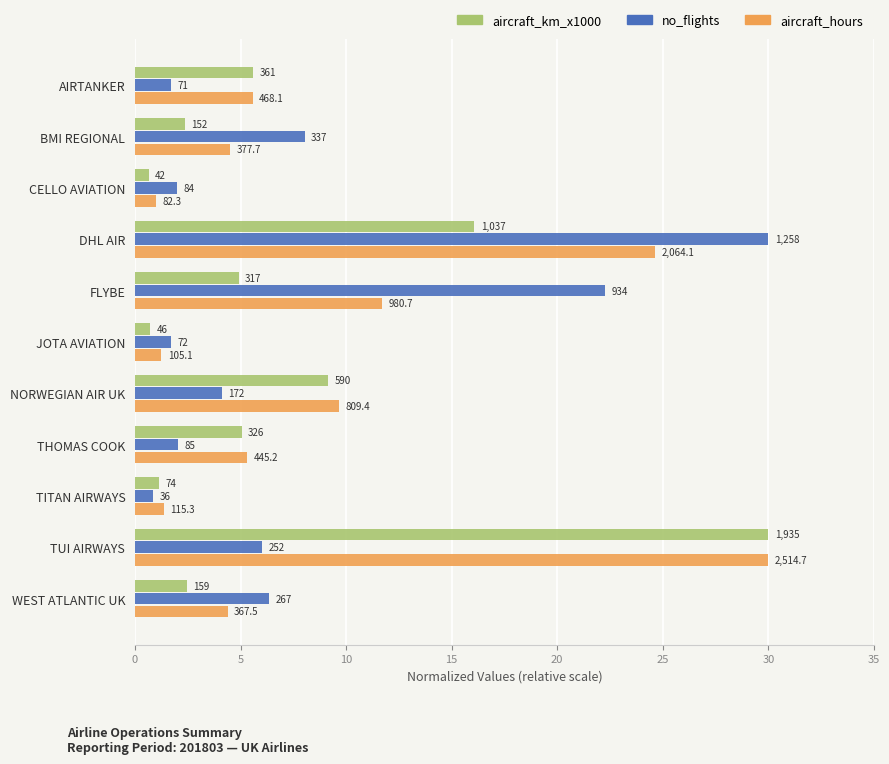

What are all the series names shown in the legend?

aircraft_km_x1000, no_flights, aircraft_hours